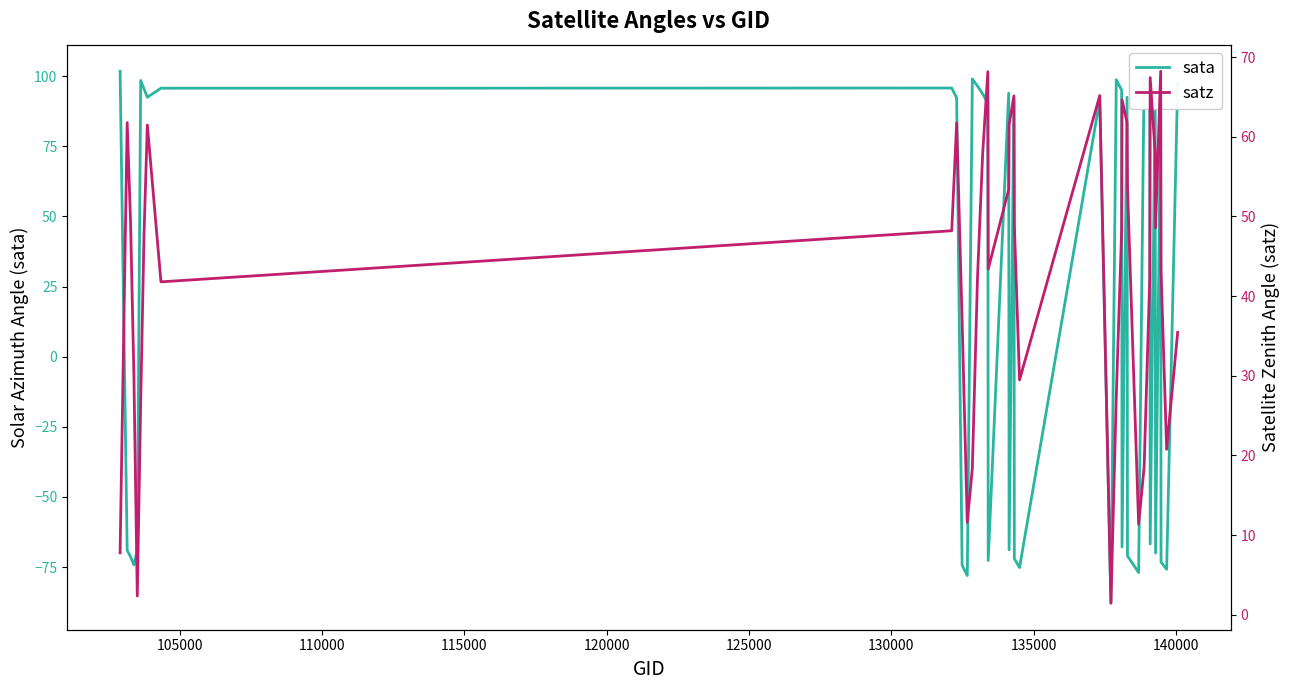

What is the minimum value for sata?

-87.9